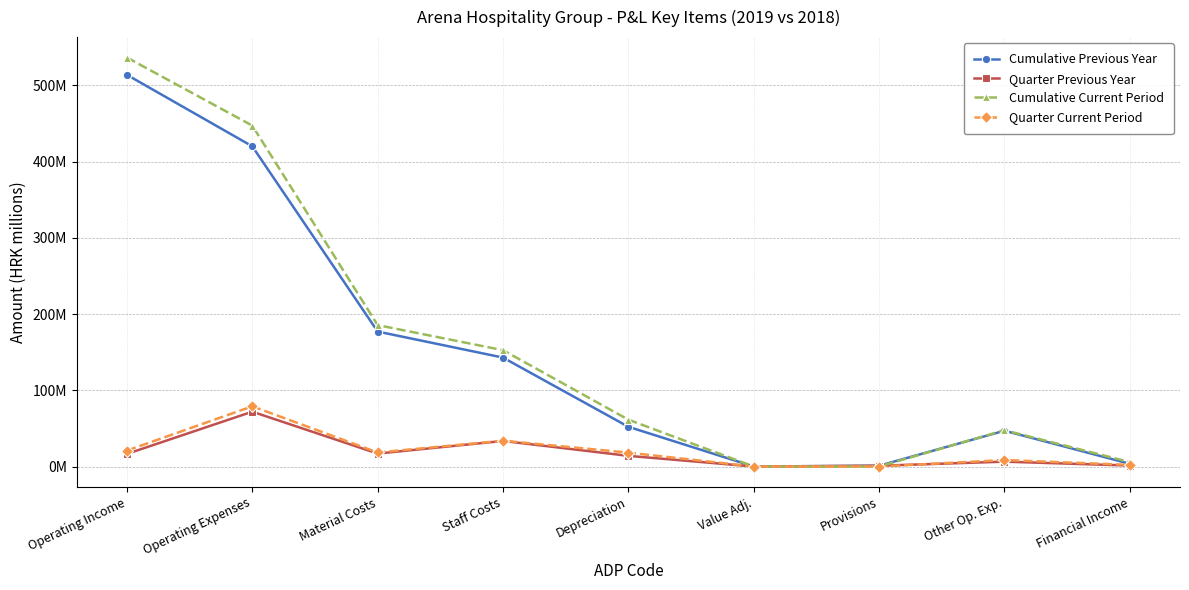

Reading right to left, transcribe all the data shown in this chart.

Cumulative Previous Year: Financial Income=3.6	Other Op. Exp.=46.9	Provisions=1.0	Value Adj.=0.0	Depreciation=52.1	Staff Costs=142.9	Material Costs=177.0	Operating Expenses=420.0	Operating Income=513.7
Quarter Previous Year: Financial Income=1.2	Other Op. Exp.=6.4	Provisions=1.0	Value Adj.=0.0	Depreciation=14.0	Staff Costs=33.5	Material Costs=17.0	Operating Expenses=71.9	Operating Income=16.5
Cumulative Current Period: Financial Income=5.8	Other Op. Exp.=47.6	Provisions=0.0	Value Adj.=0.0	Depreciation=61.4	Staff Costs=152.6	Material Costs=185.5	Operating Expenses=447.1	Operating Income=536.4
Quarter Current Period: Financial Income=2.1	Other Op. Exp.=8.5	Provisions=0.0	Value Adj.=0.0	Depreciation=18.2	Staff Costs=33.9	Material Costs=18.4	Operating Expenses=79.0	Operating Income=20.9